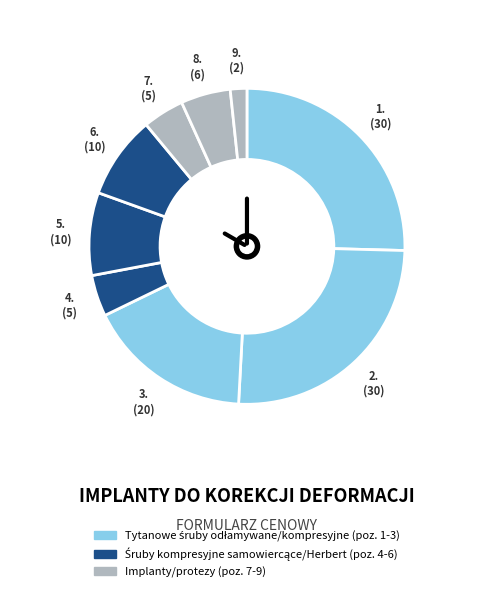

Is there a majority slice in this chart?

No